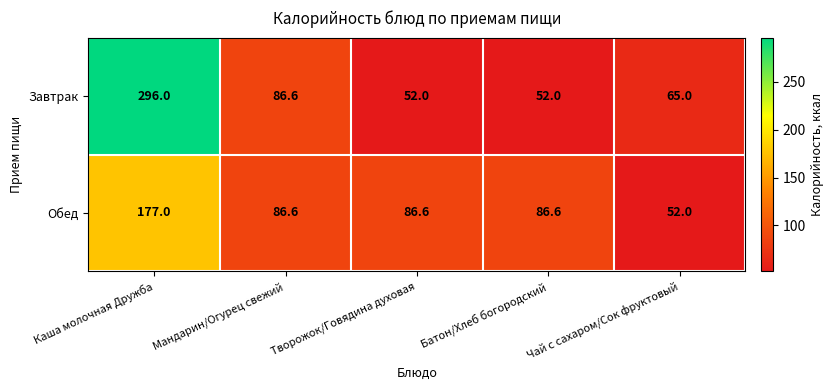

True or false: Обед has a value of 86.6 at Творожок/Говядина духовая.

True